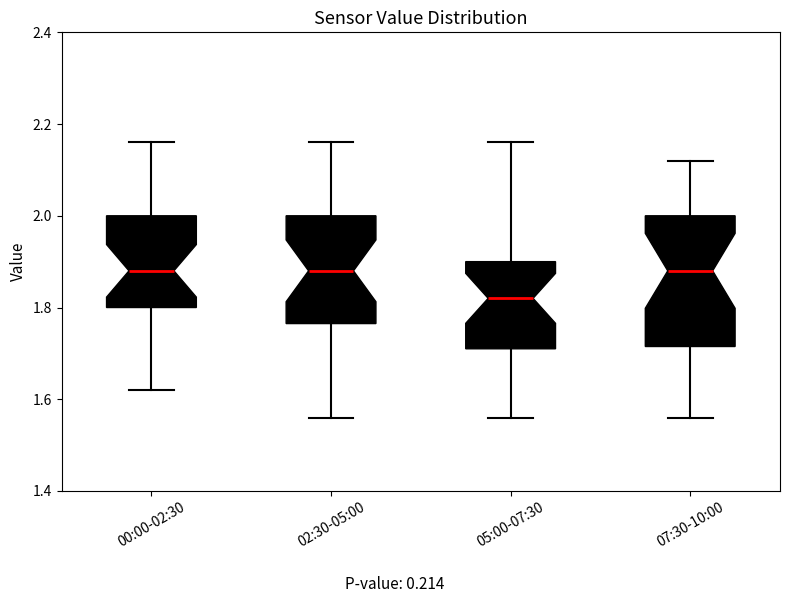

Reading left to right, transcribe this box plot: for each box, give where its median line is, the range the box spans, and where its two whiskers end, as read against the y-axis. The values are not printed on the chart, so give them approximately, as read against the axis.

00:00-02:30: median 1.88, box 1.80 to 2.00, whiskers 1.62 to 2.16
02:30-05:00: median 1.88, box 1.76 to 2.00, whiskers 1.56 to 2.16
05:00-07:30: median 1.82, box 1.72 to 1.90, whiskers 1.56 to 2.16
07:30-10:00: median 1.88, box 1.72 to 2.00, whiskers 1.56 to 2.12